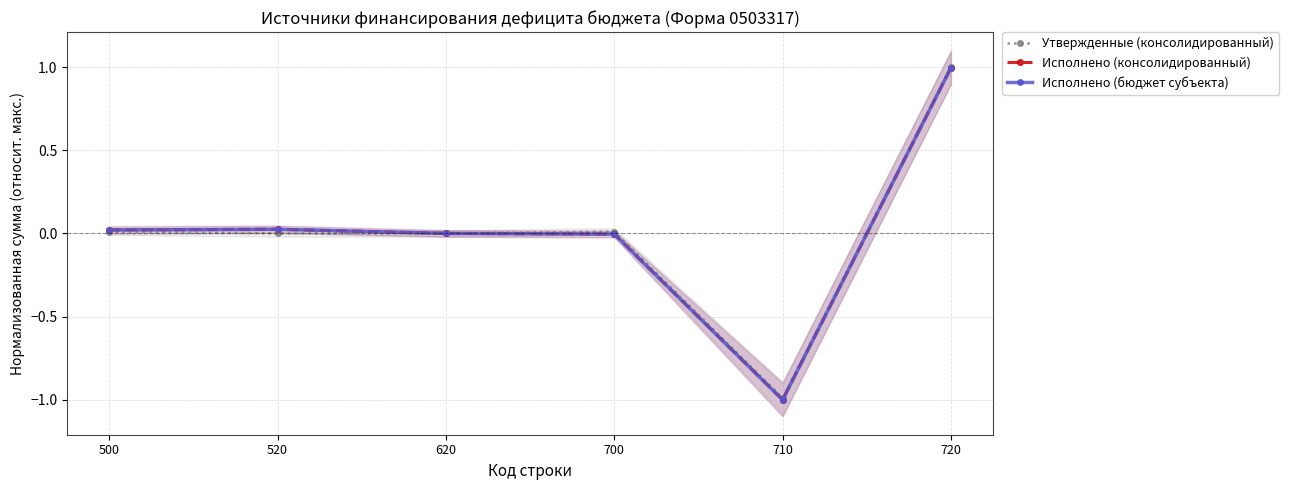

At which category is the sum across all series the highest?

720